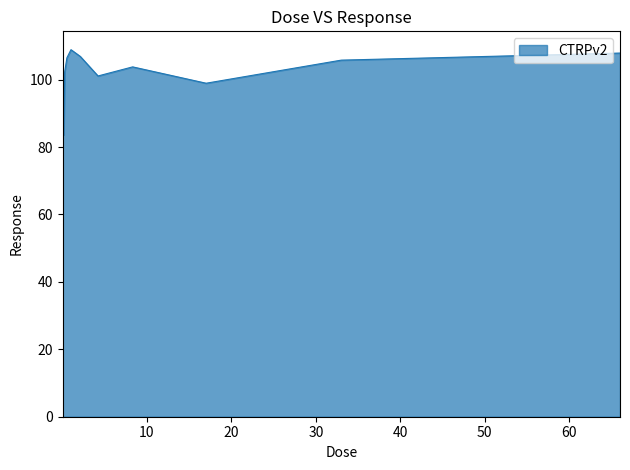

What is the maximum value shown in the chart?

108.9